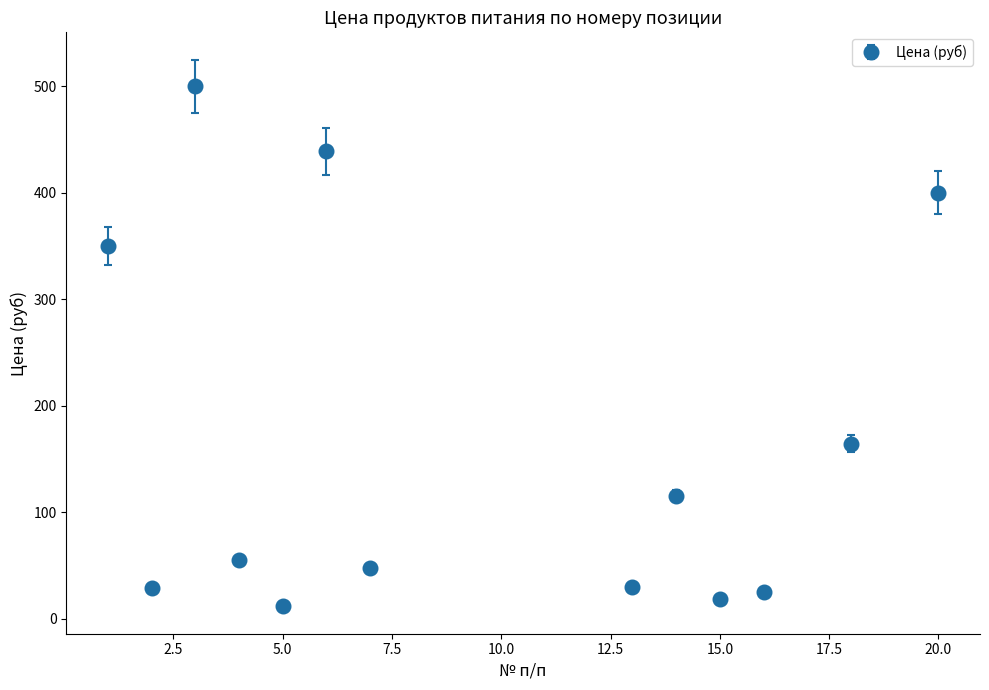

What is the greatest value displayed?

500.0